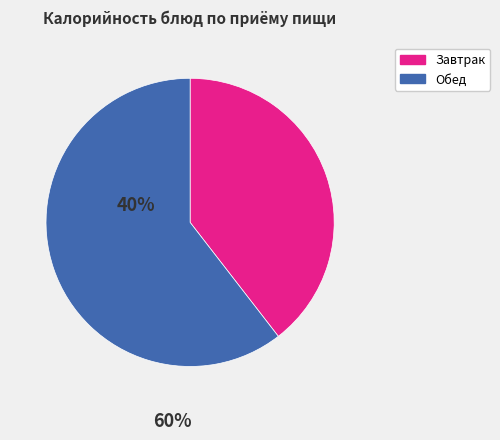

Does any single category account for the majority?

Yes